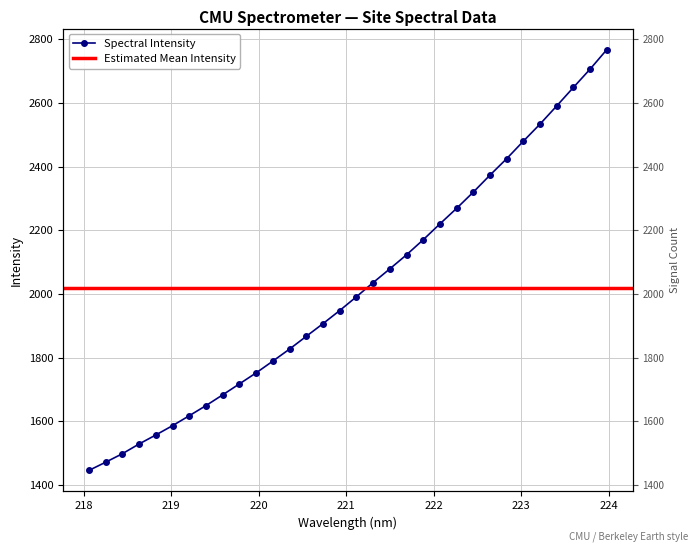

What is the maximum value shown in the chart?

2767.1